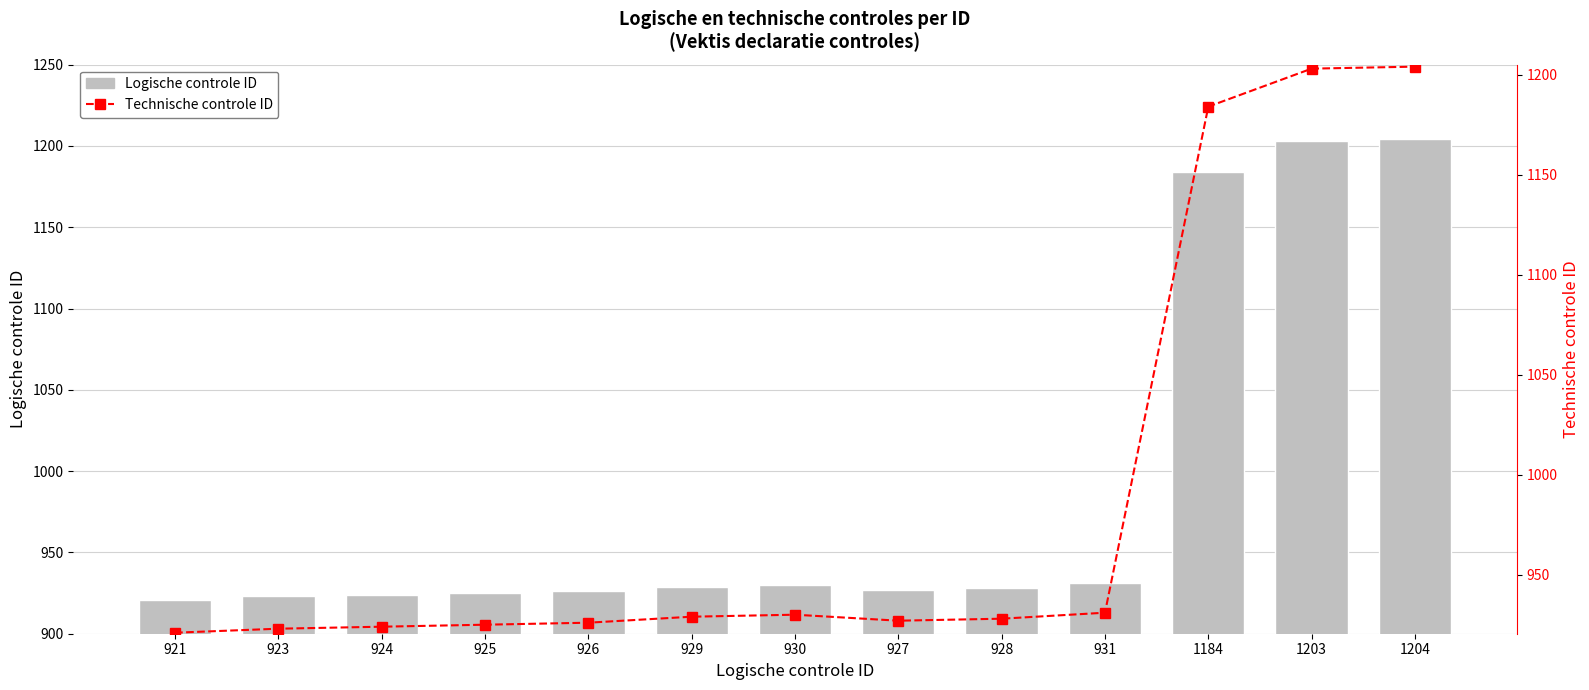

Read the Technische controle ID value at 924.

924.0